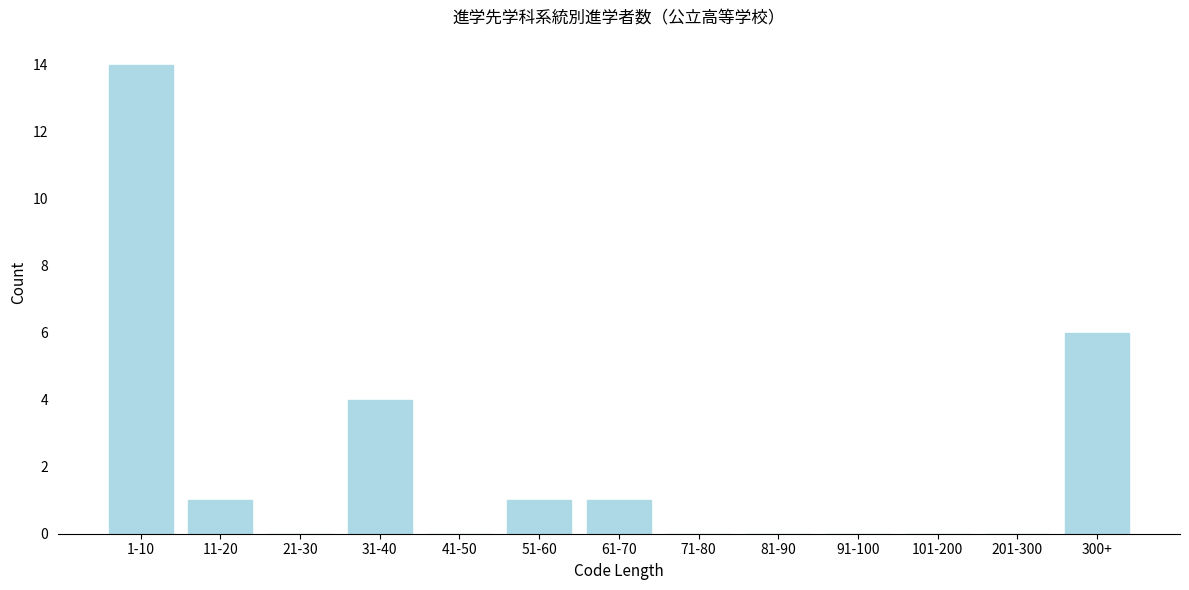

Reading left to right, transcribe all the data shown in this chart.

1-10=14	11-20=1	21-30=0	31-40=4	41-50=0	51-60=1	61-70=1	71-80=0	81-90=0	91-100=0	101-200=0	201-300=0	300+=6